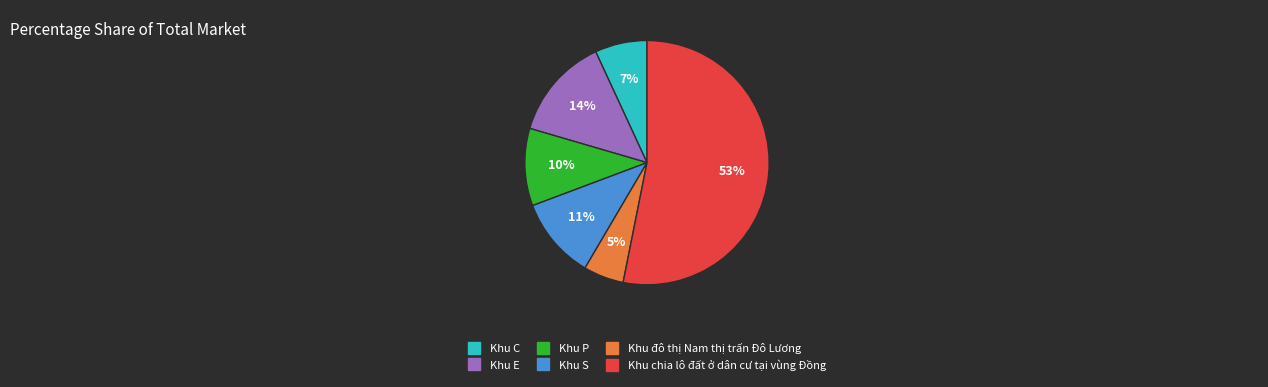

How many segments does this pie chart have?

6